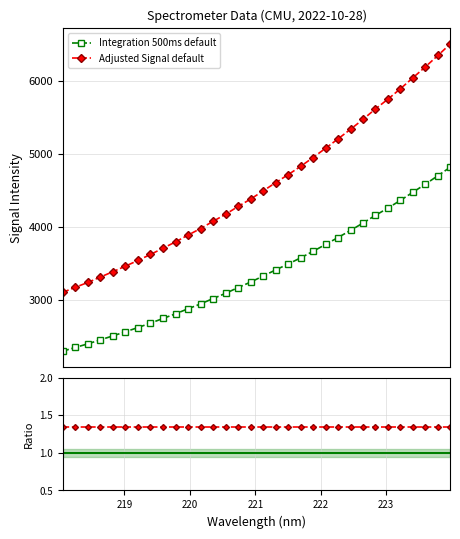

How many data points in Adjusted Signal default are less than 4492?

16